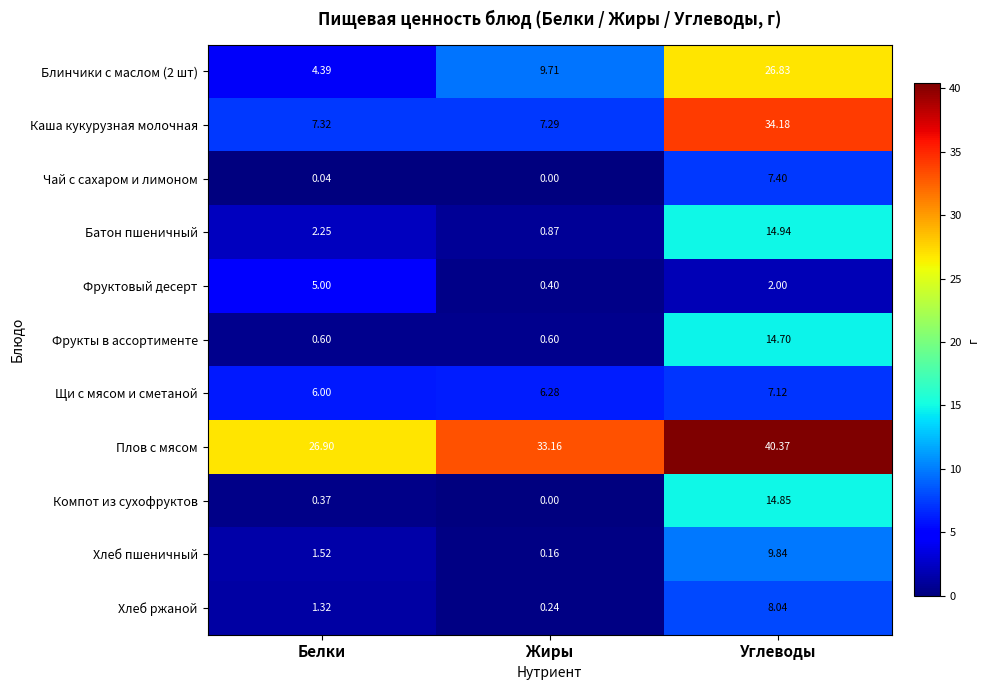

Which series has the largest range (max minus min)?

Каша кукурузная молочная